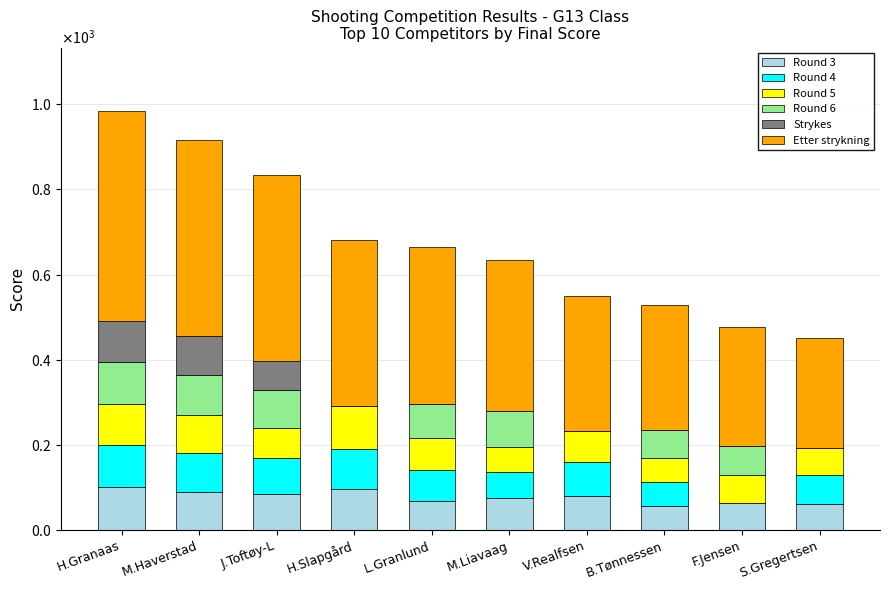

What are all the series names shown in the legend?

Round 3, Round 4, Round 5, Round 6, Strykes, Etter strykning